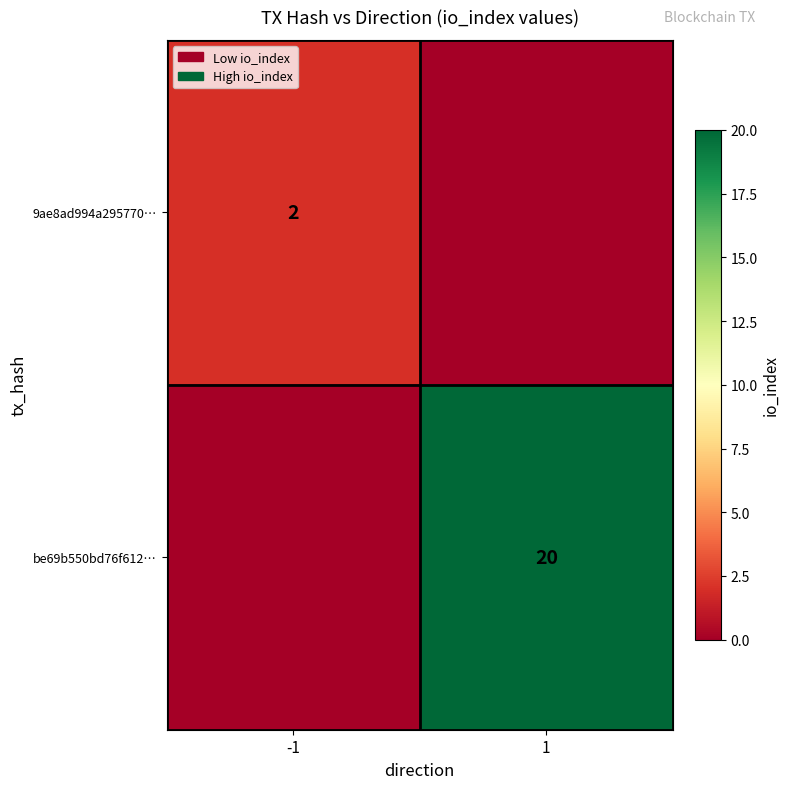

Is the value of 9ae8ad994a295770… at -1 greater than the value of be69b550bd76f612… at 1?

No